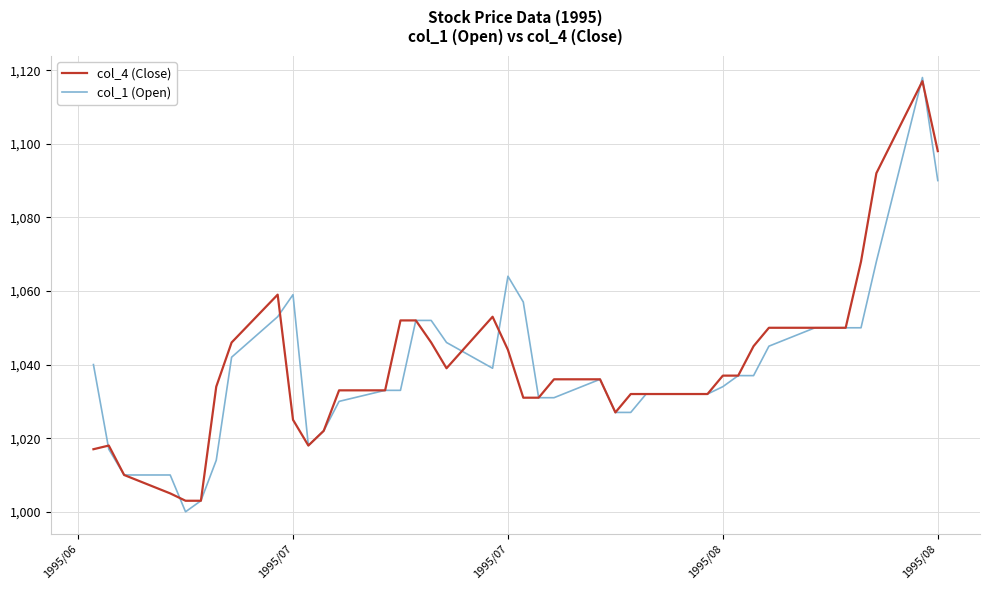

Reading left to right, extract all data points from this chart.

col_4 (Close): 1017	1018	1010	1005	1003	1003	1034	1046	1059	1025	1018	1022	1033	1033	1052	1052	1046	1039	1053	1044	1031	1031	1036	1036	1027	1032	1032	1032	1032	1037	1037	1045	1050	1050	1050	1050	1068	1092	1117	1098
col_1 (Open): 1040	1017	1010	1010	1000	1003	1014	1042	1053	1059	1018	1022	1030	1033	1033	1052	1052	1046	1039	1064	1057	1031	1031	1036	1027	1027	1032	1032	1032	1034	1037	1037	1045	1050	1050	1050	1050	1068	1118	1090